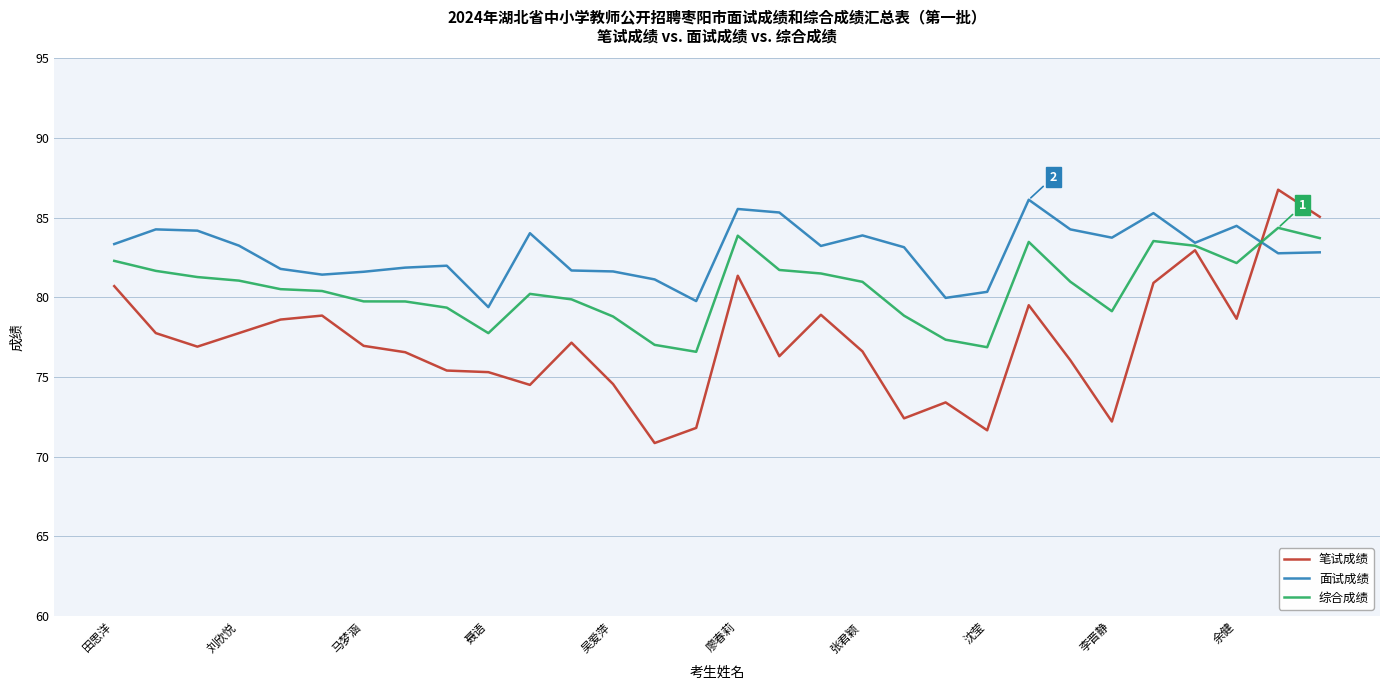

List the series in order of their overall mean, lowest first.

笔试成绩, 综合成绩, 面试成绩